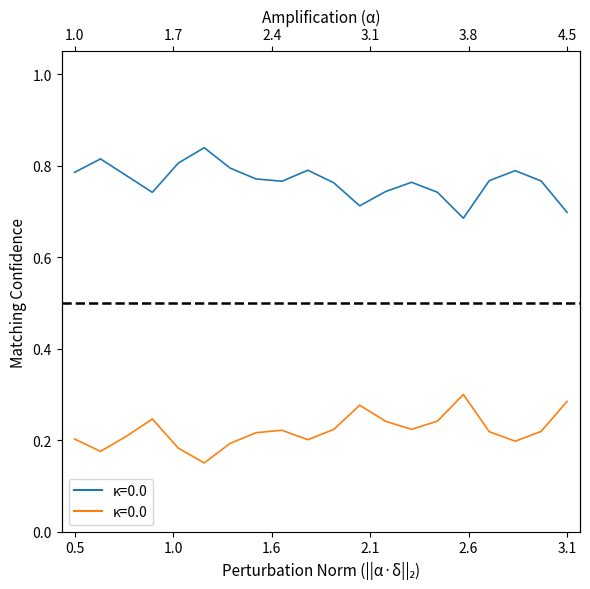

List the labels in order of Series B (col_7) value, largest first.

15, 19, 11, 2.1, 14, 12, 13, 10, 8, 18, 16, 7, 1.6, 0.5, 9, 17, 6, 2.6, 1.0, 3.1